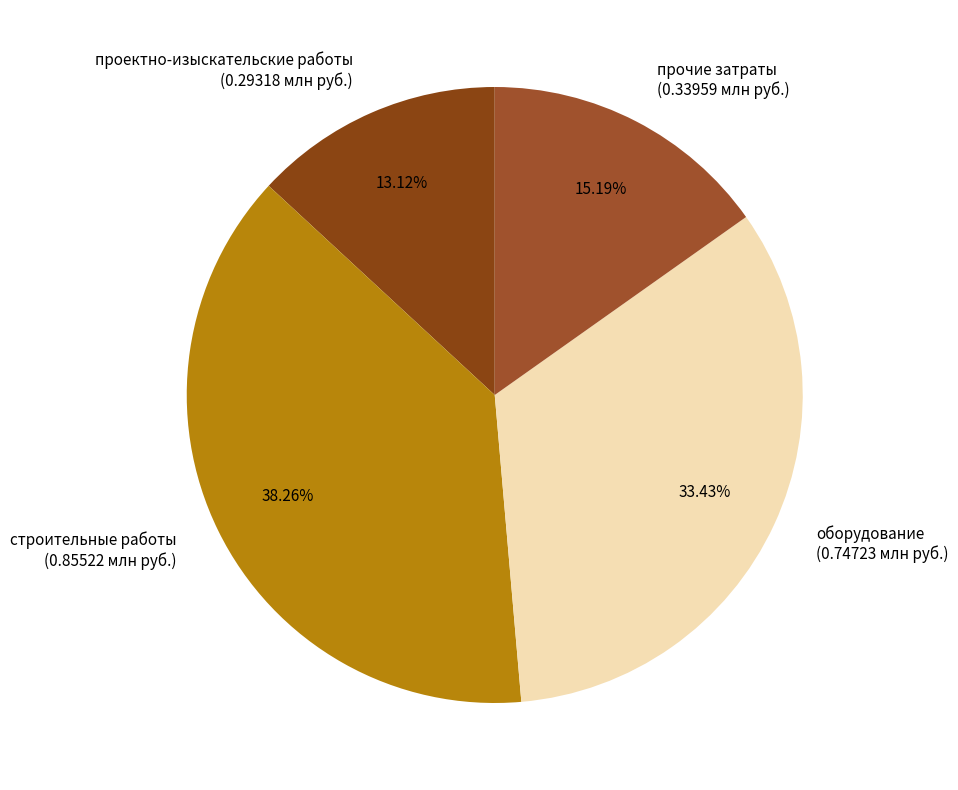

Which category has the biggest portion of the pie?

строительные работы